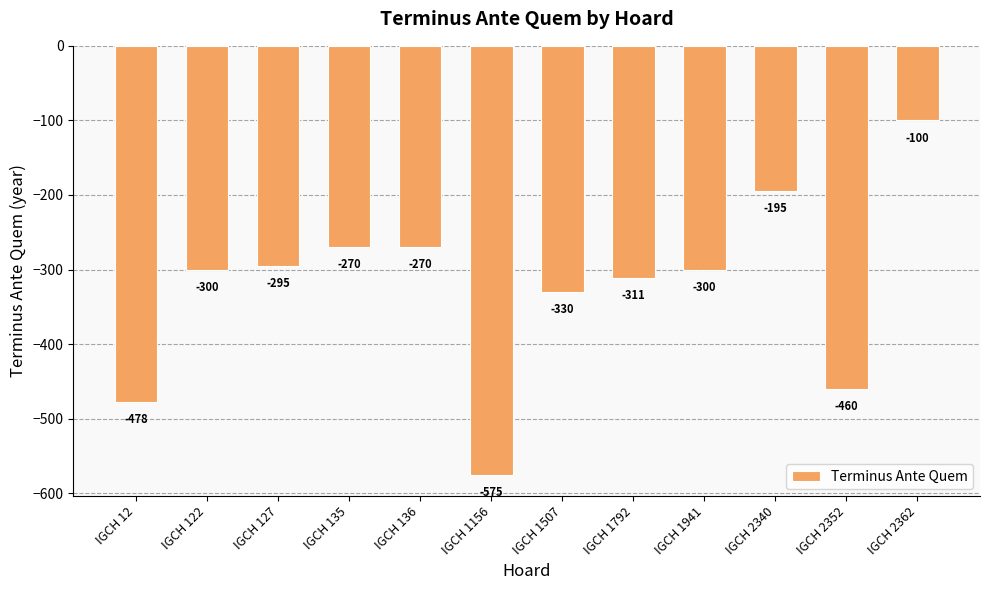

Does the chart contain stacked bars?

No